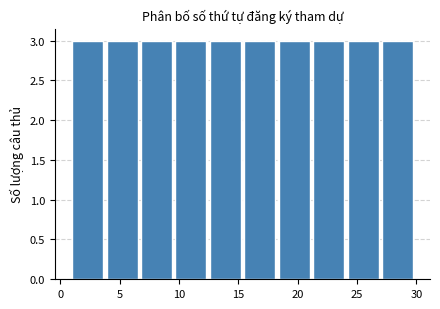

What is the height of the bar covering 18.4 to 21.3 on the x-axis? Neither the bar edges nor the heights are printed on the chart, so give them approximately, as read against the axes.

3